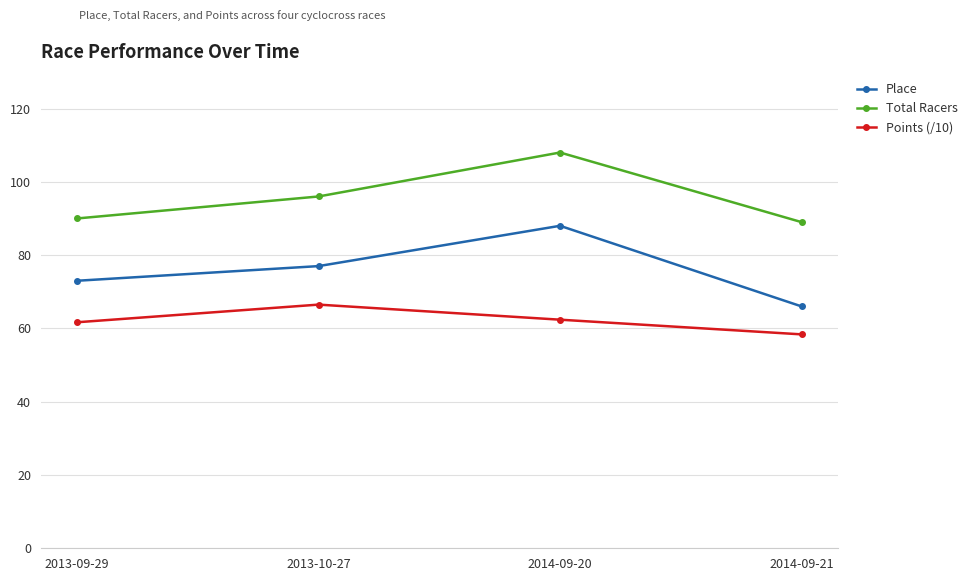

True or false: Total Racers has a value of 24.8 at 2014-09-21.

False